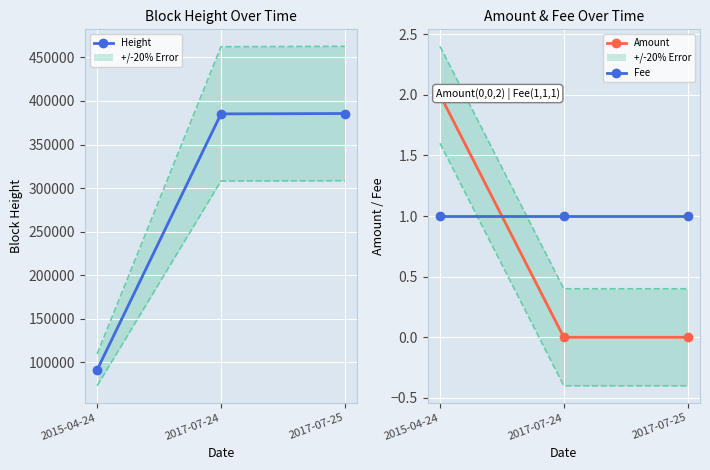

Is the value of Height at 2017-07-24 greater than the value of Amount at 2017-07-25?

Yes